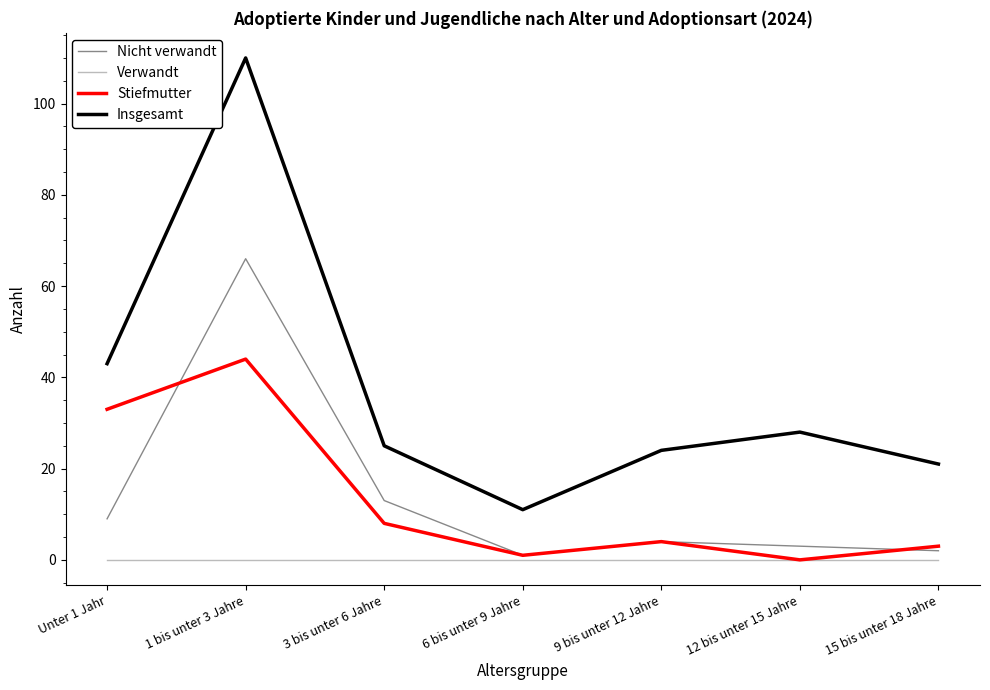

Rank the series at Unter 1 Jahr from lowest to highest value.

Verwandt, Nicht verwandt, Stiefmutter, Insgesamt